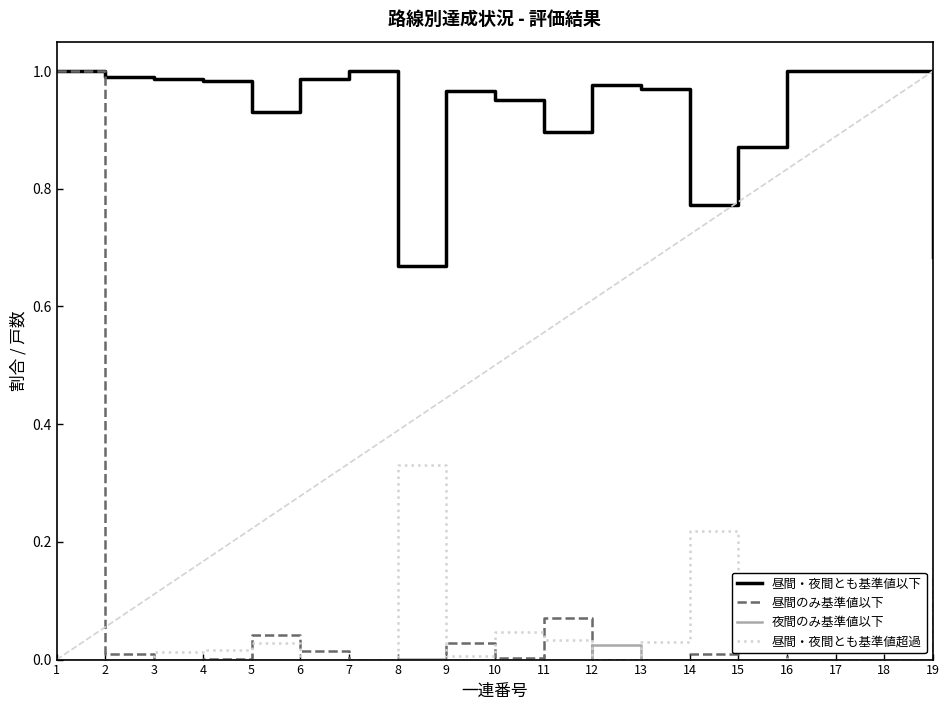

Is the value of 夜間のみ基準値以下 at 12 greater than the value of 昼間のみ基準値以下 at 16?

Yes